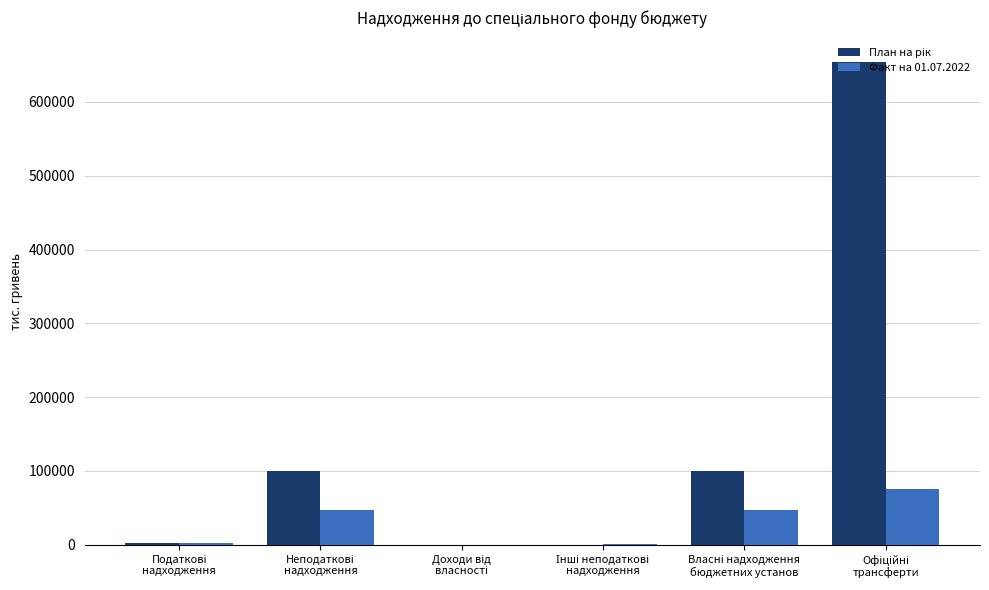

What is the maximum value shown in the chart?

654251.4